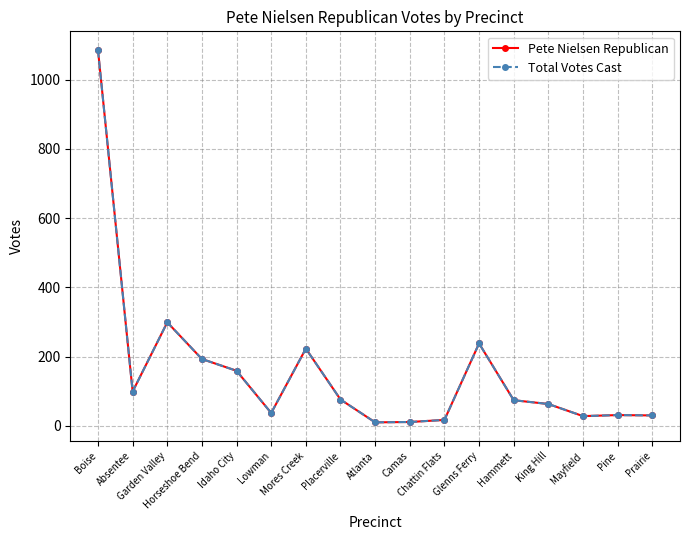

List the labels in order of Pete Nielsen Republican value, smallest first.

Atlanta, Camas, Chattin Flats, Mayfield, Prairie, Pine, Lowman, King Hill, Hammett, Placerville, Absentee, Idaho City, Horseshoe Bend, Mores Creek, Glenns Ferry, Garden Valley, Boise